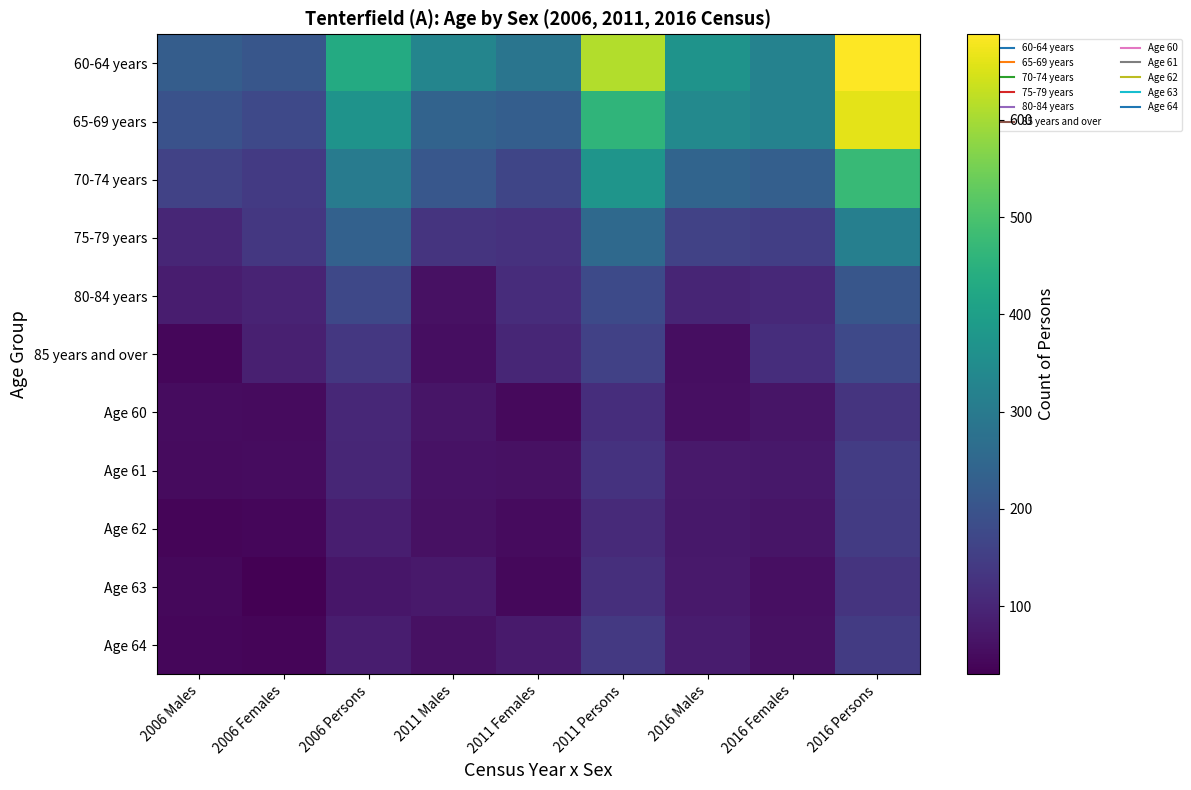

What is the total value across all series at 2011 Persons?

2645